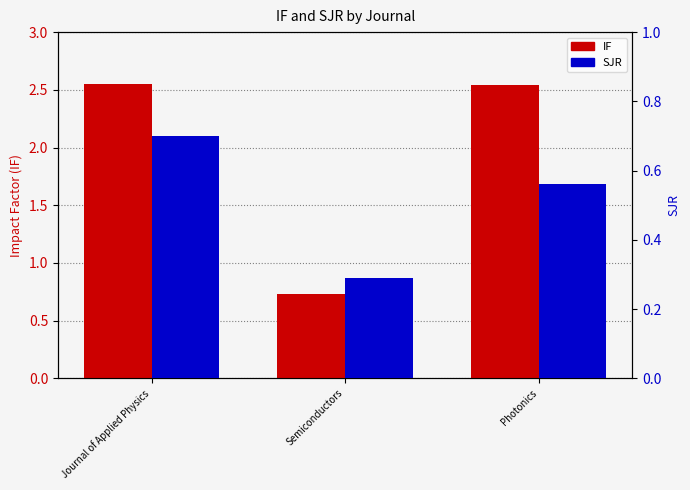

Does the chart contain stacked bars?

No